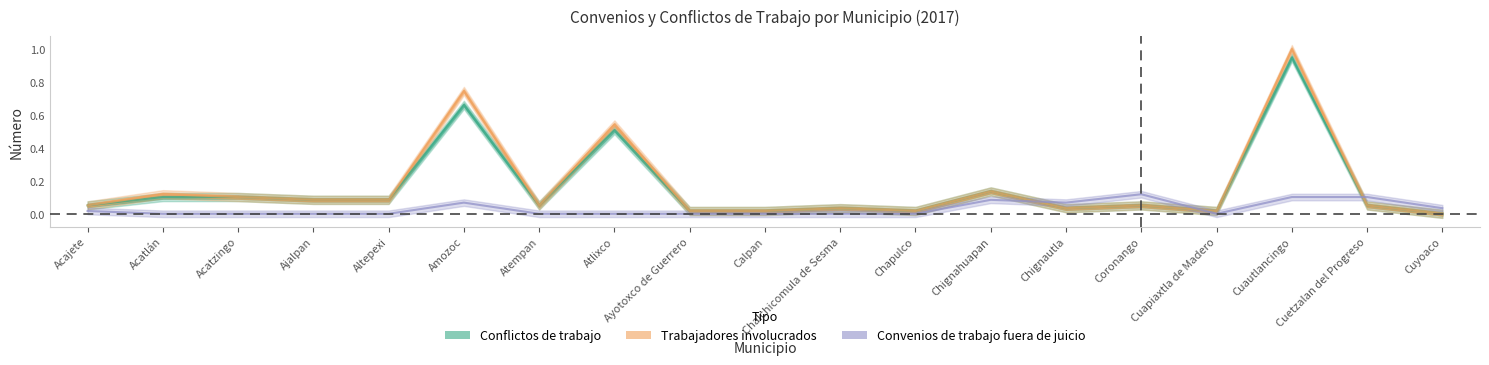

List the series in order of their peak value, lowest first.

Convenios de trabajo fuera de juicio, Conflictos de trabajo, Trabajadores involucrados en los conflictos